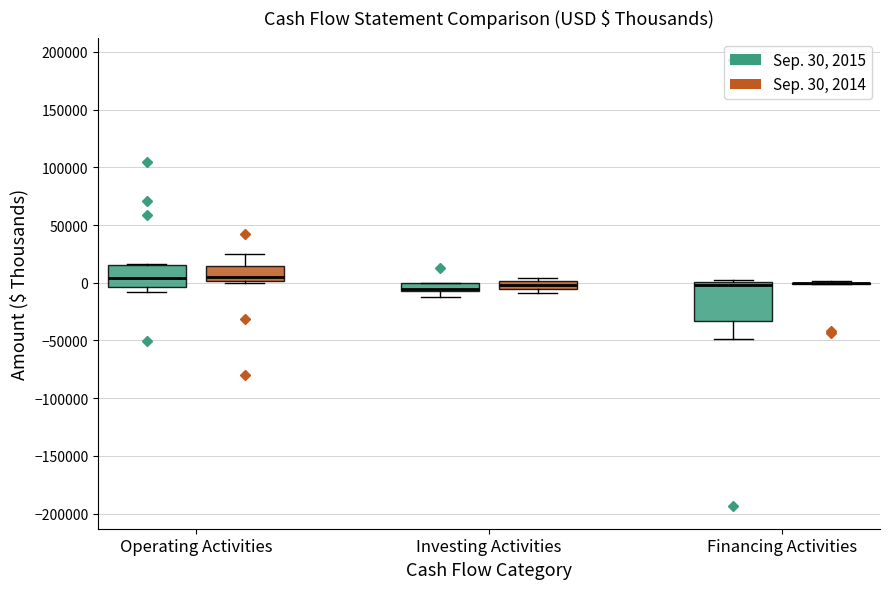

Which box is the tallest, from its lower edge to its upper edge?

Financing Activities (Sep. 30, 2015)